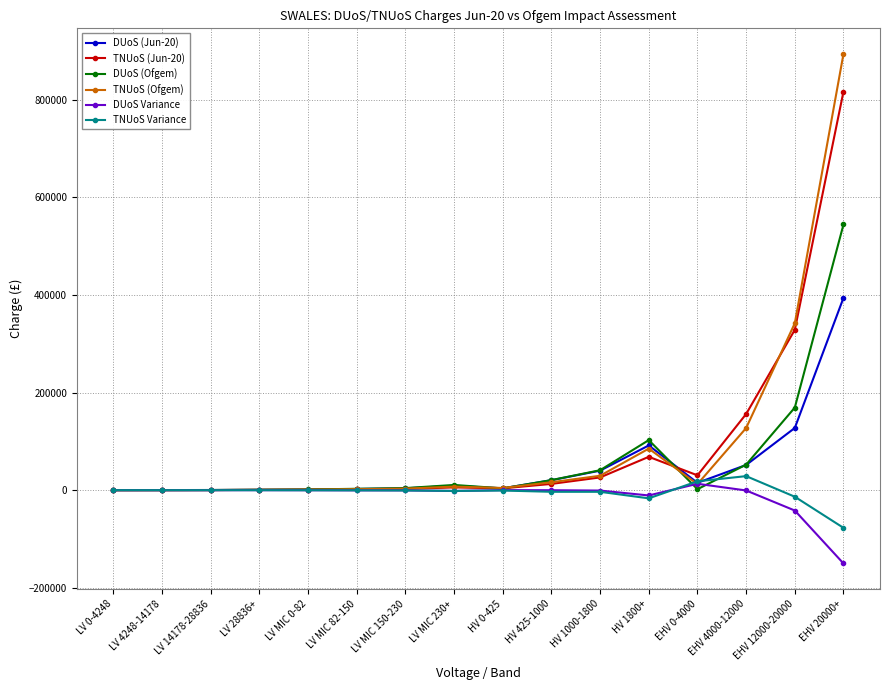

What is the label of the 14th point from the right?

LV 14178-28836